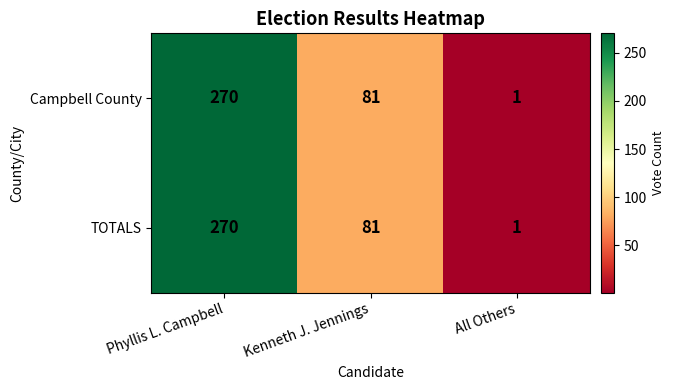

Which category has the lowest value across all series?

All Others